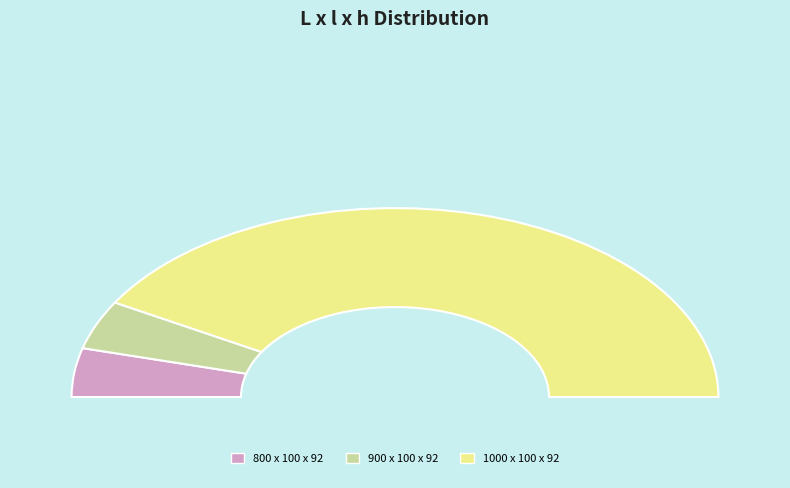

Is it true that 900 x 100 x 92 is 20% of the pie?

False